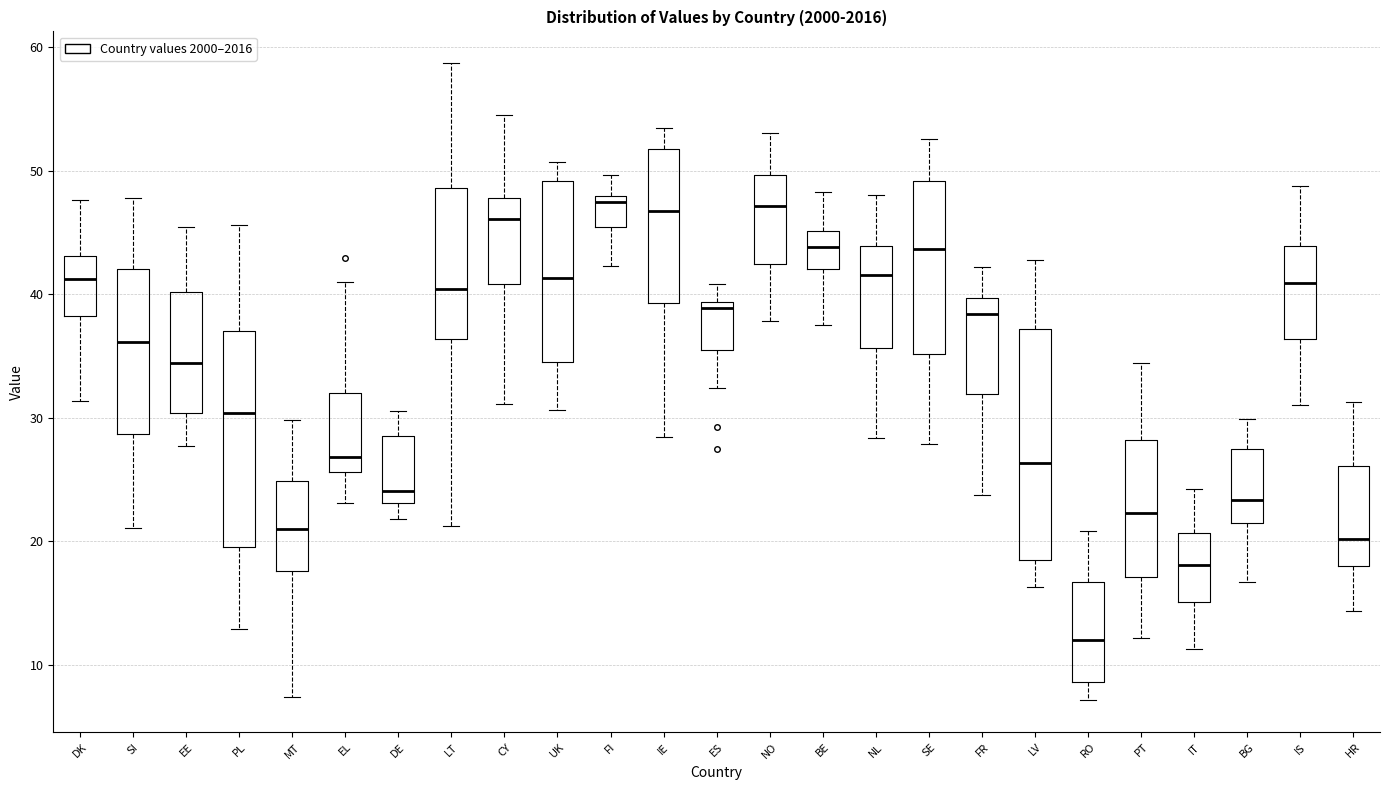

Which box has the lowest median line?

RO